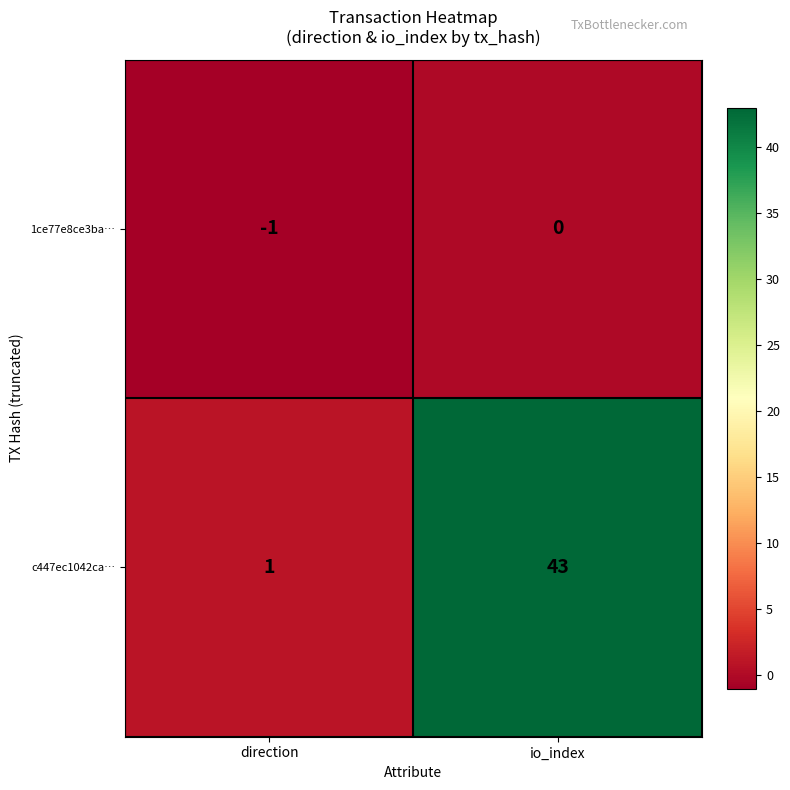

Reading right to left, extract all data points from this chart.

1ce77e8ce3ba…: 0	-1
c447ec1042ca…: 43	1